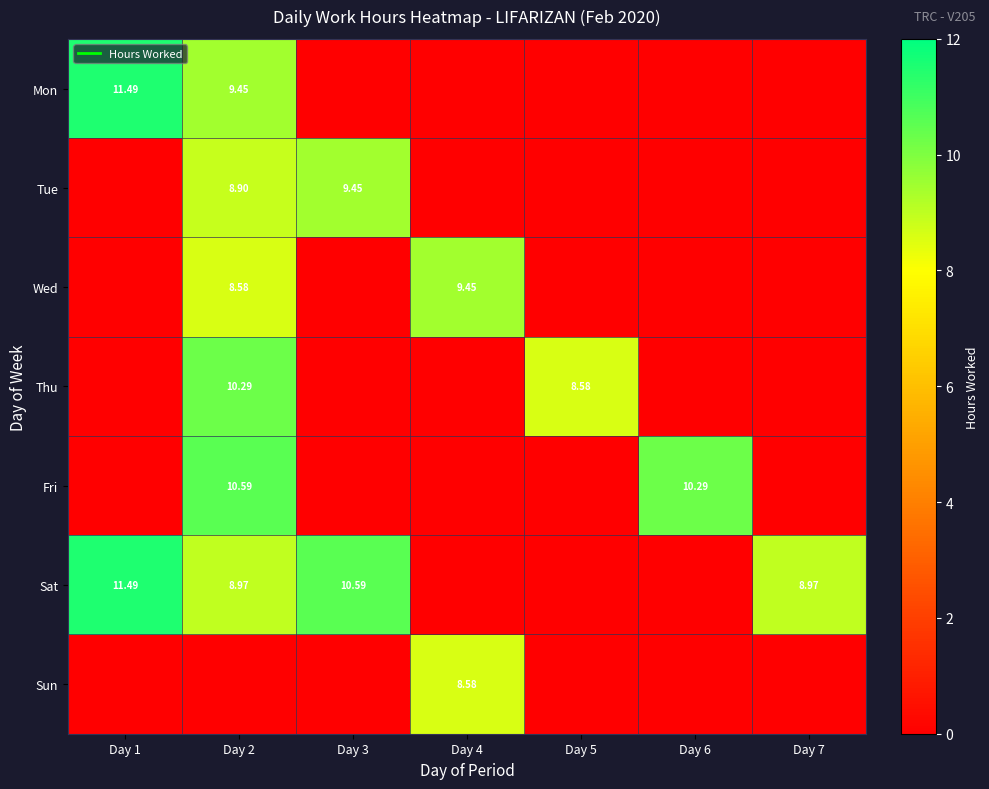

At which label is Mon closest to 5?

Day 2